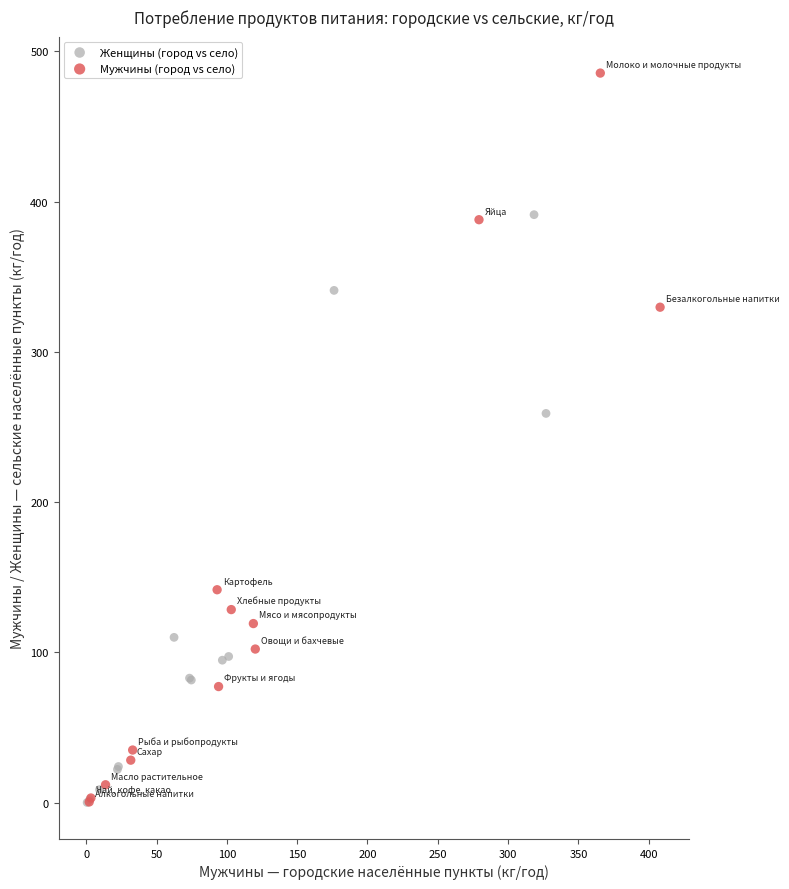

Which series contains the highest Y value?

Мужчины (город vs село)